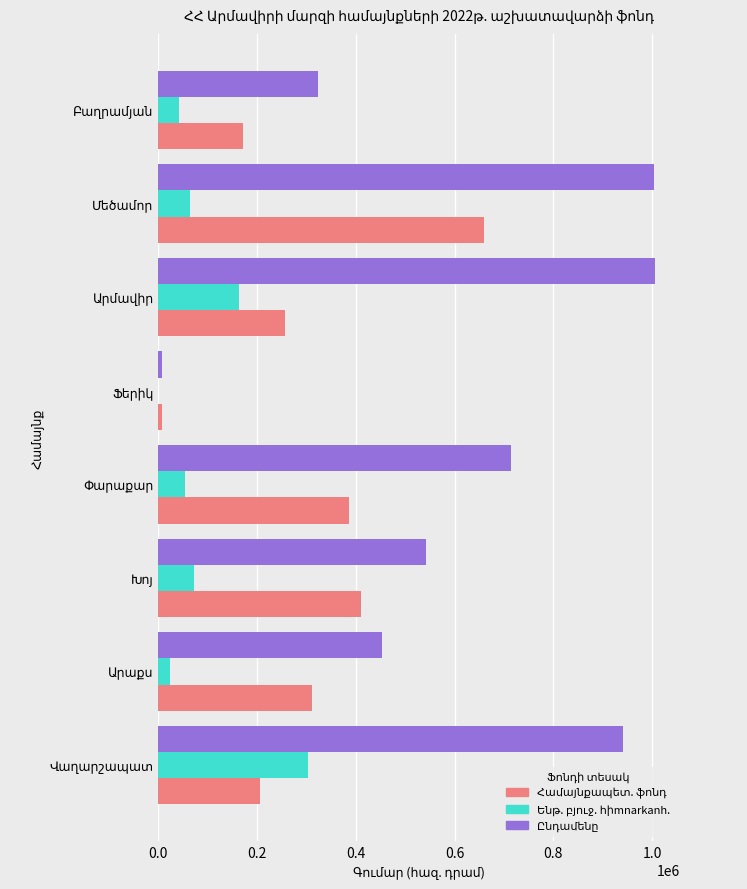

What is the greatest value displayed?

1006087.9